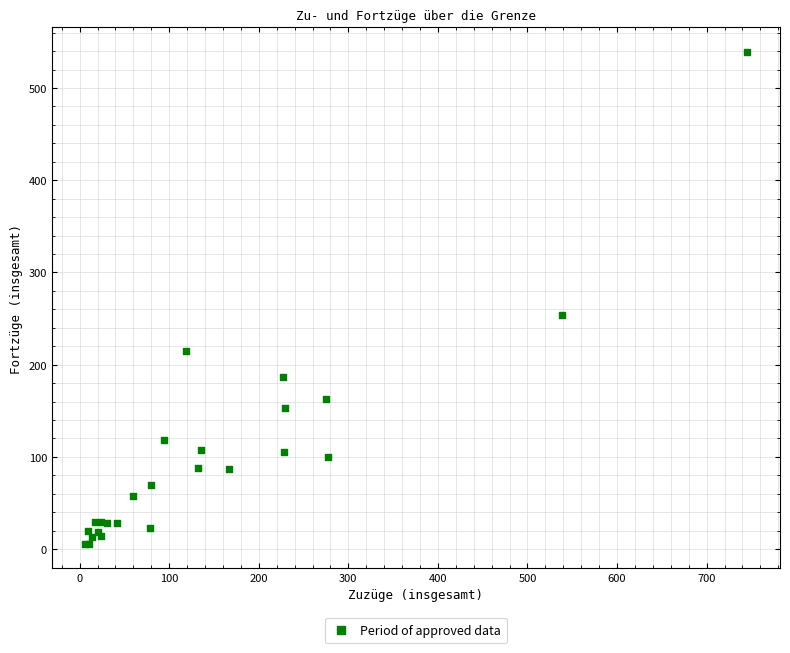

What Y value in the scatter plot is closest to 272?

254